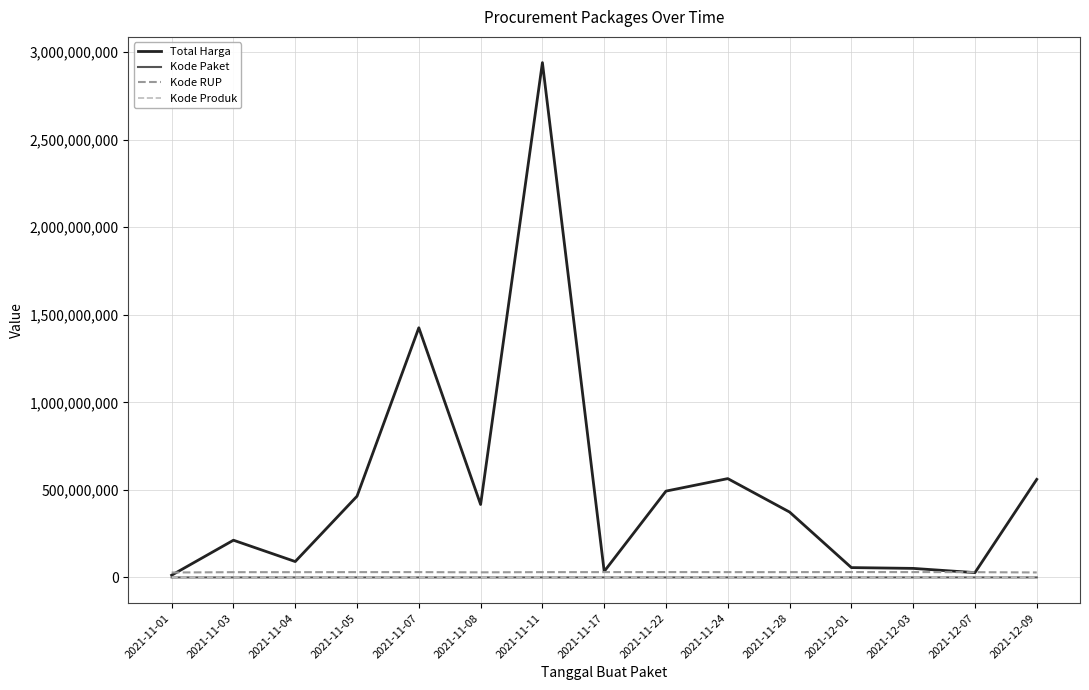

What is the greatest value displayed?

2939963240